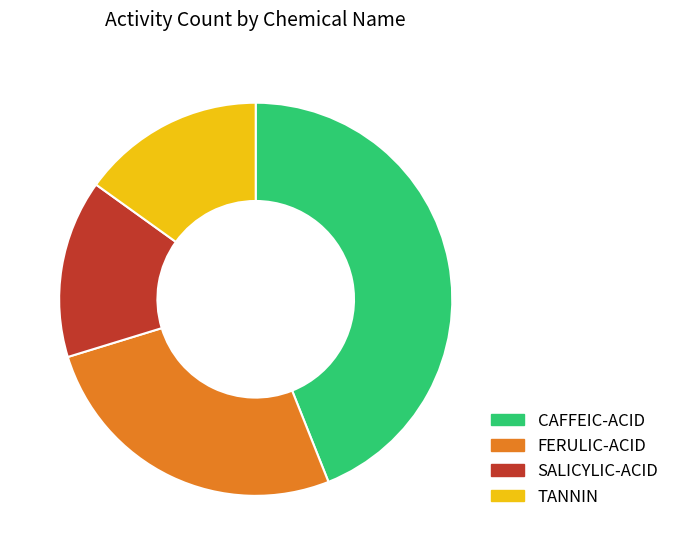

What is the ratio of the value at FERULIC-ACID to the value at SALICYLIC-ACID?

1.8